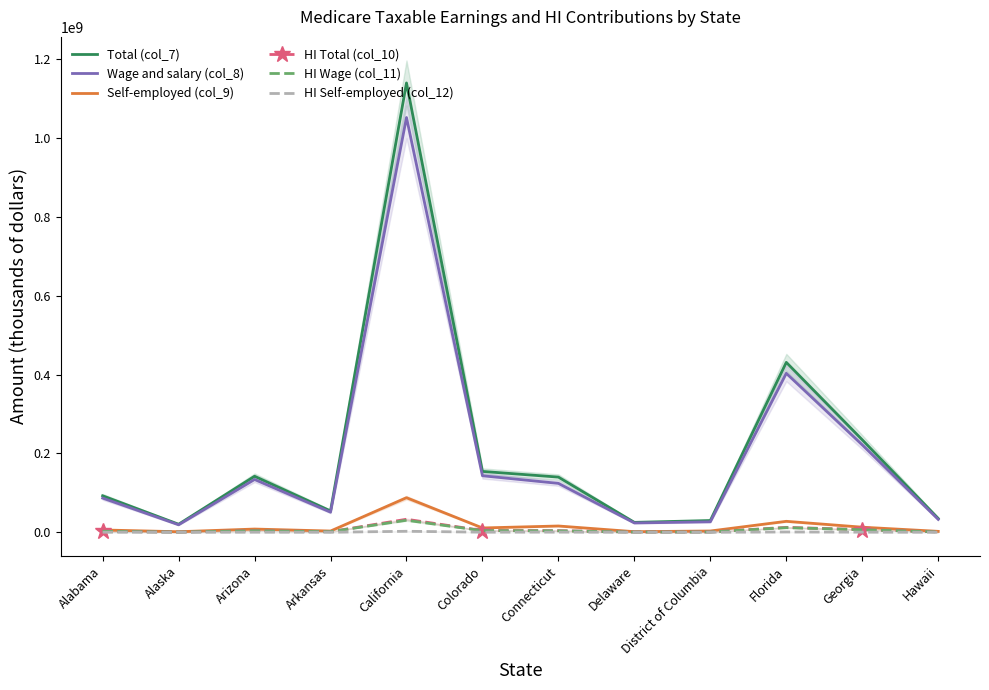

What value does the Wage and salary (col_8) series have at Delaware?

23655612